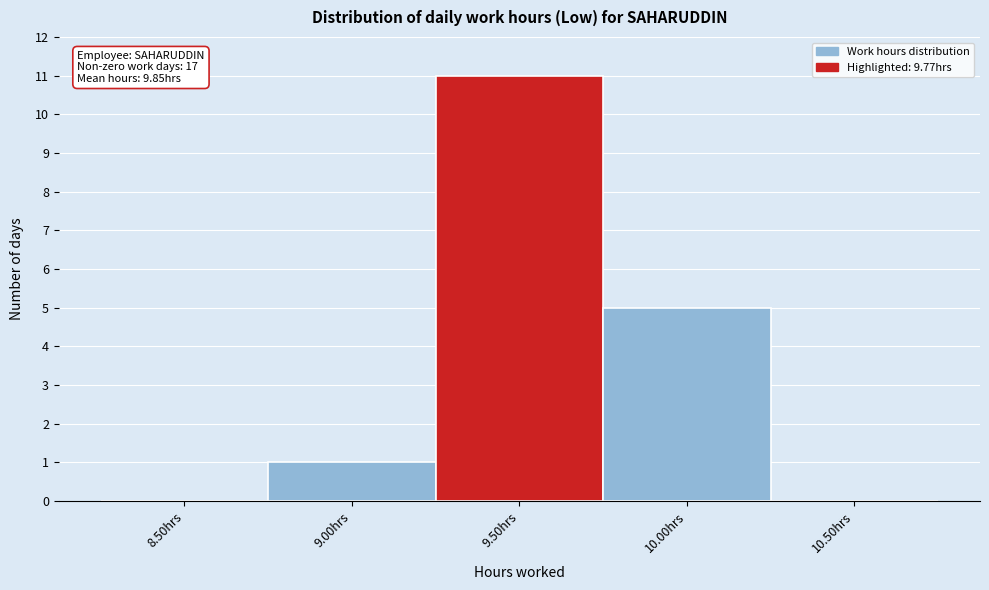

Reading right to left, list all the values displayed in this chart.

10.50hrs=0	10.00hrs=5	9.50hrs=11	9.00hrs=1	8.50hrs=0